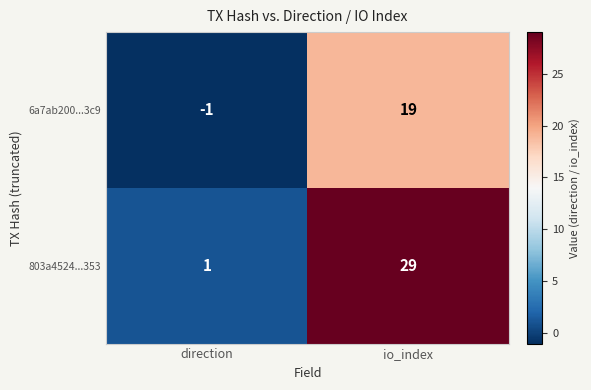

What is the difference between the maximum and minimum values in the 6a7ab200...3c9 series?

20